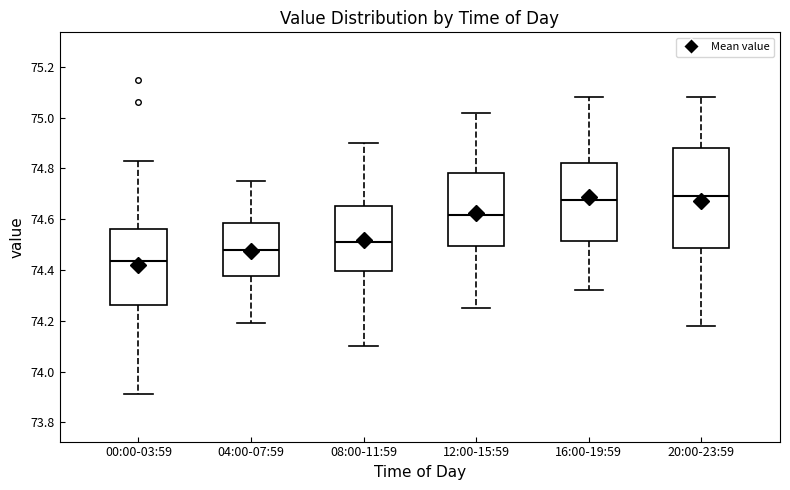

Reading left to right, read every box against the y-axis: the position of its median line, the range the box covers, and the ends of its whiskers. The values are not printed on the chart, so give them approximately, as read against the axis.

00:00-03:59: median 74.44, box 74.26 to 74.56, whiskers 73.92 to 74.84
04:00-07:59: median 74.48, box 74.38 to 74.58, whiskers 74.20 to 74.76
08:00-11:59: median 74.52, box 74.40 to 74.66, whiskers 74.10 to 74.90
12:00-15:59: median 74.62, box 74.50 to 74.78, whiskers 74.26 to 75.02
16:00-19:59: median 74.68, box 74.52 to 74.82, whiskers 74.32 to 75.08
20:00-23:59: median 74.70, box 74.48 to 74.88, whiskers 74.18 to 75.08